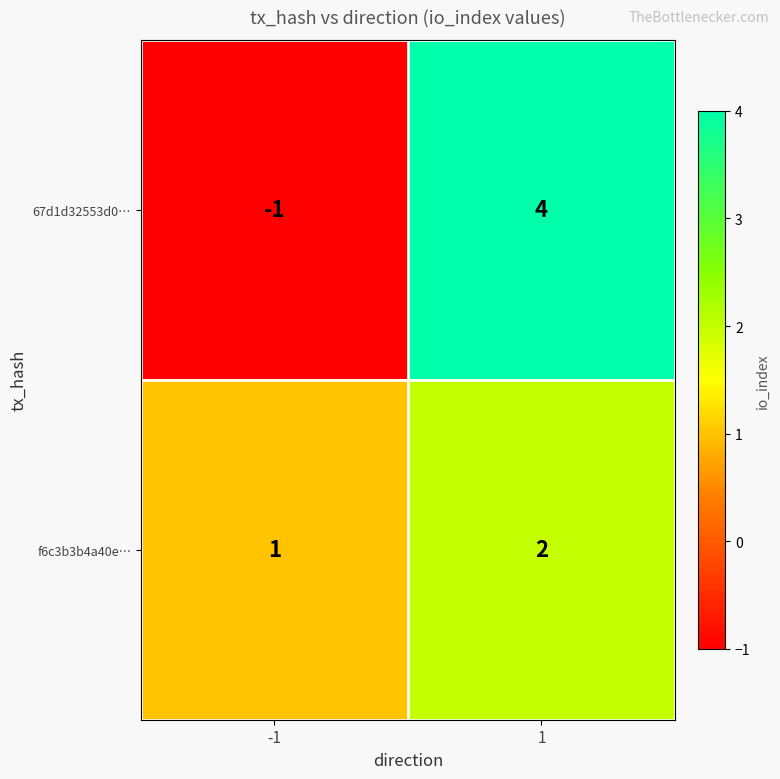

What is the total value across all series at 1?

6